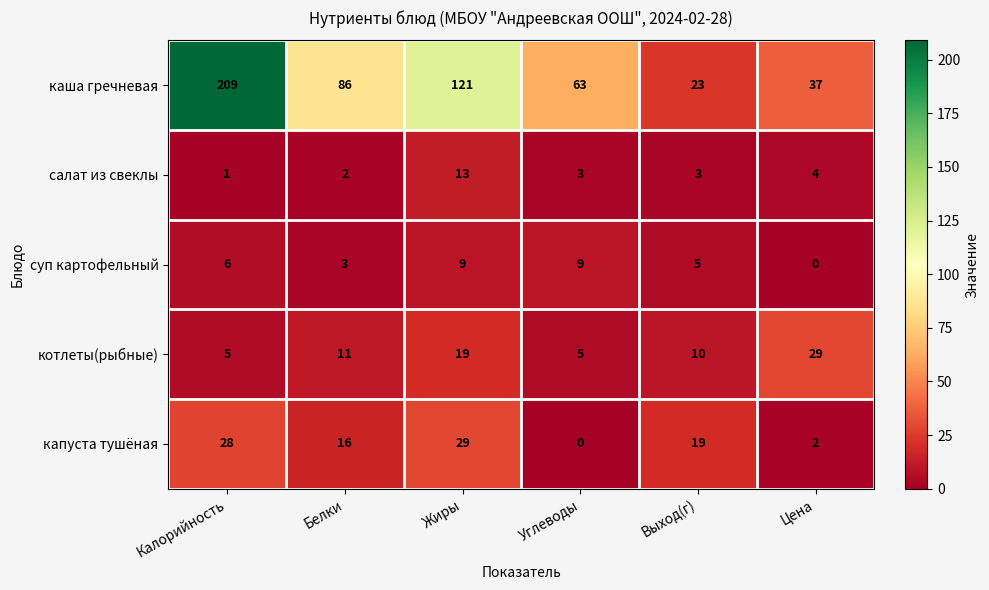

Where does the каша гречневая series first go above 86?

Калорийность